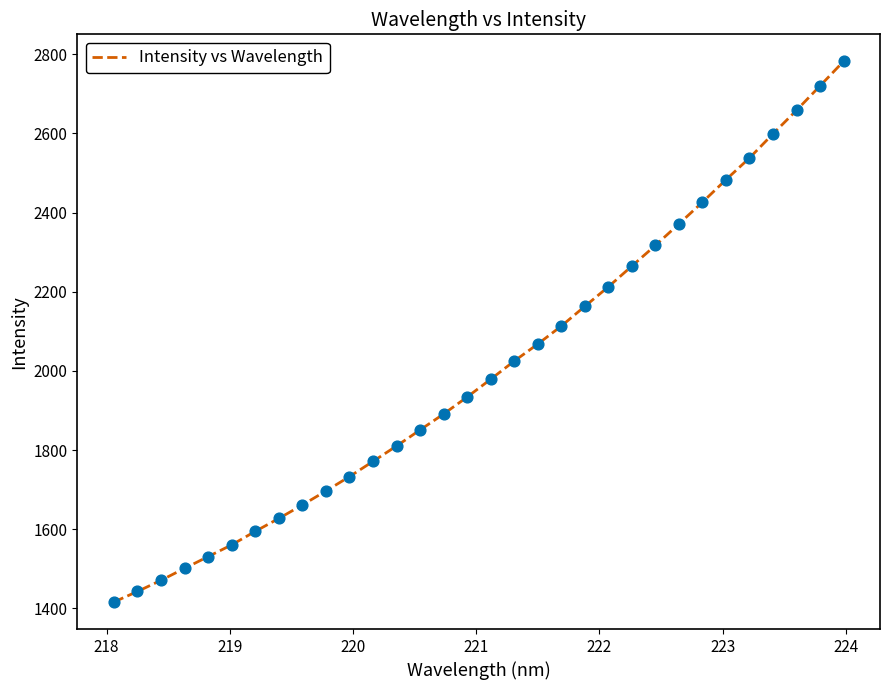

What is the difference between the maximum and minimum values?

1365.8